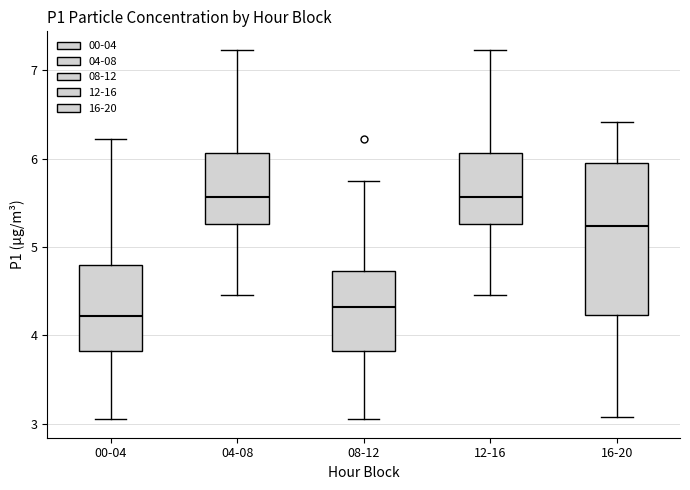

Where does the upper whisker of the box for 00-04 end on the y-axis? The values are not printed on the chart, so give them approximately, as read against the axis.

6.2